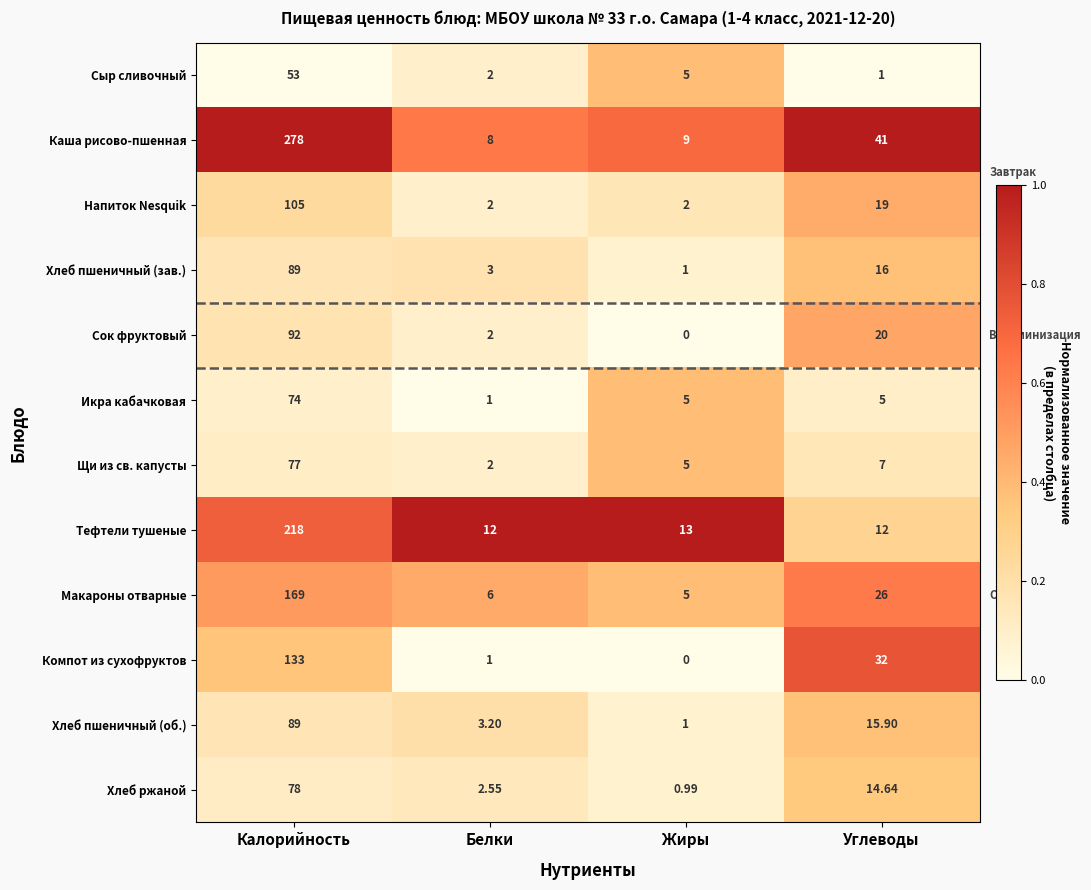

At which label does Каша рисово-пшенная reach its minimum?

Белки